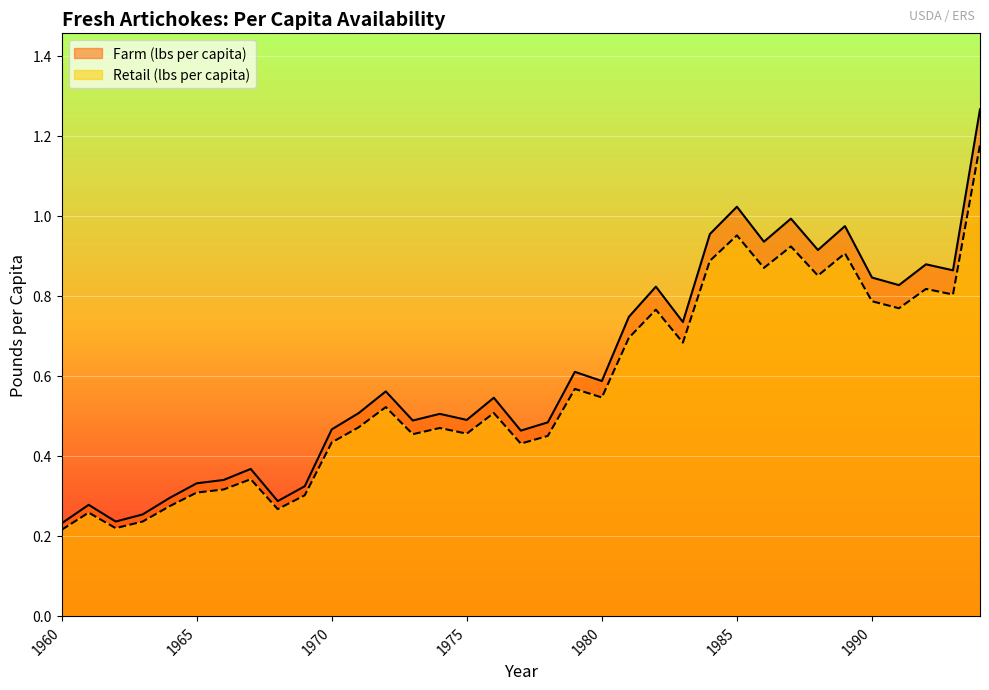

True or false: Retail (lbs per capita) and Farm (lbs per capita) cross at least once.

False